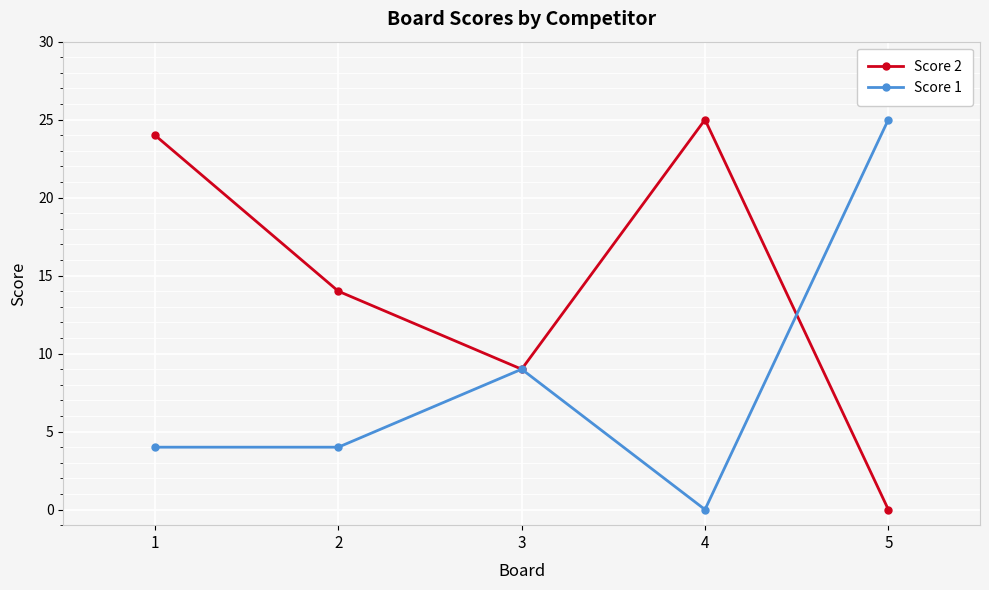

Is it true that Score 2 equals 6 at 3?

False